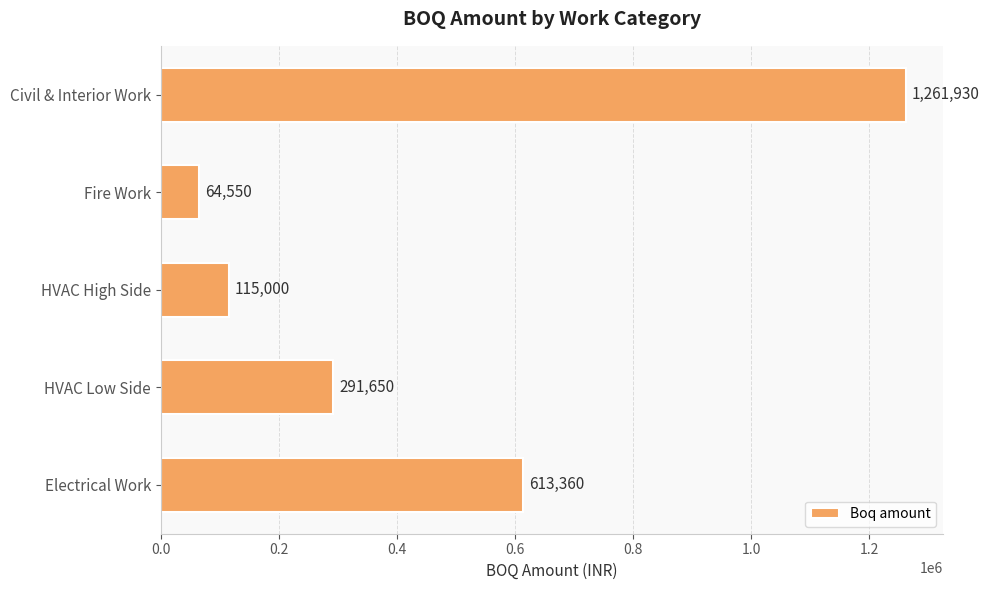

How many data points does each series have?

5